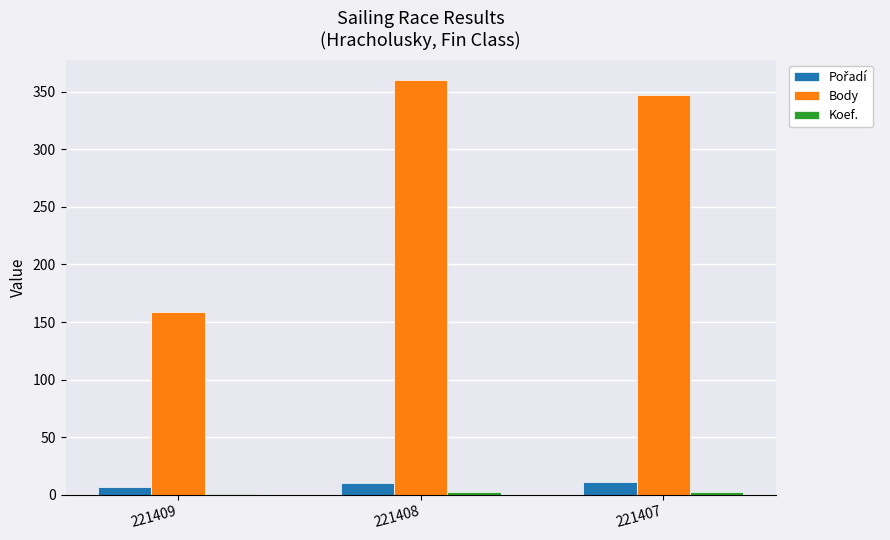

Between 221409 and 221408, which series saw the biggest shift?

Body